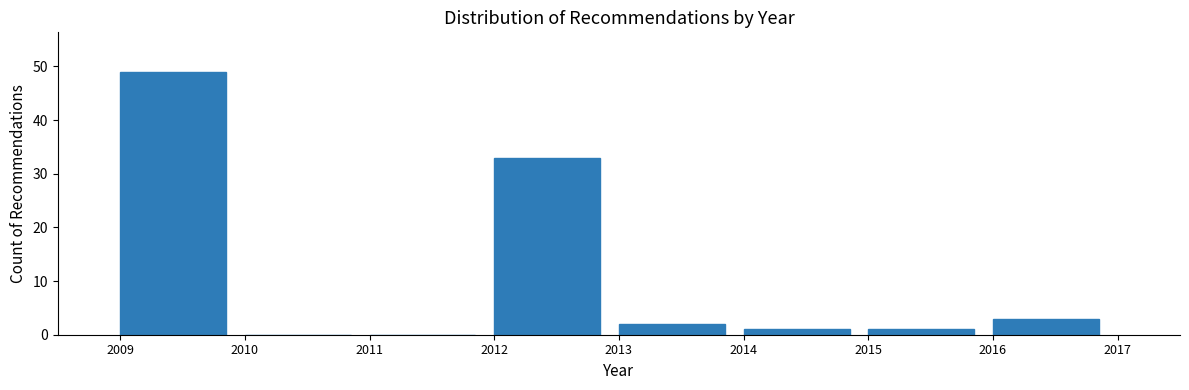

What is the height of the bar covering 2014 to 2015 on the x-axis? The values are not printed on the chart, so give them approximately, as read against the axis.

1